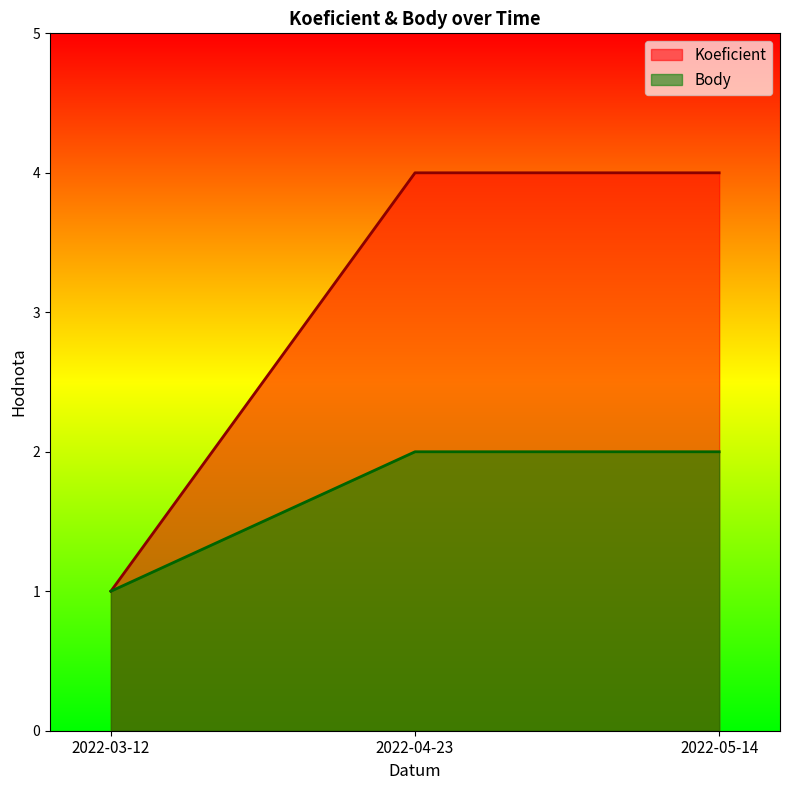

How many data points in Body are less than 2?

1